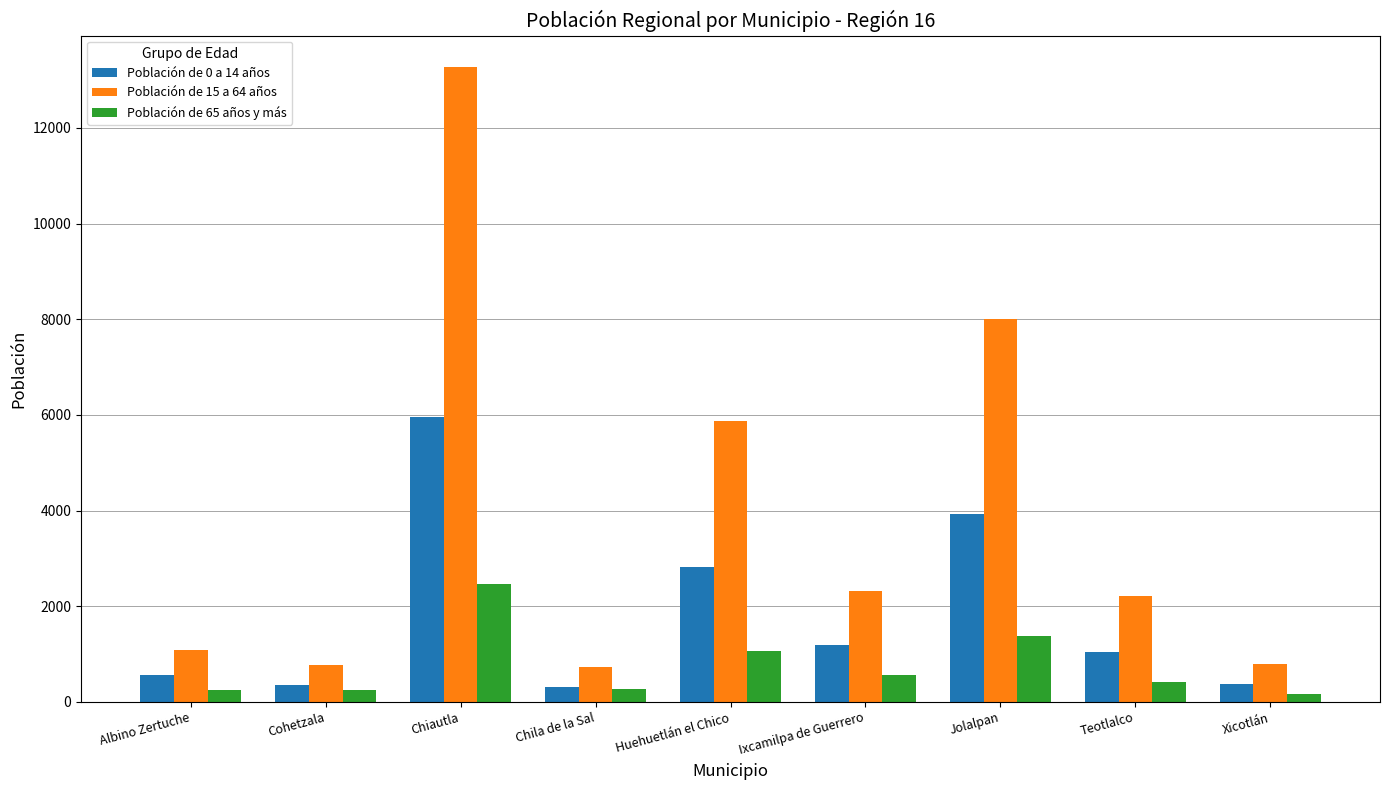

List the series in order of their peak value, highest first.

Población de 15 a 64 años, Población de 0 a 14 años, Población de 65 años y más